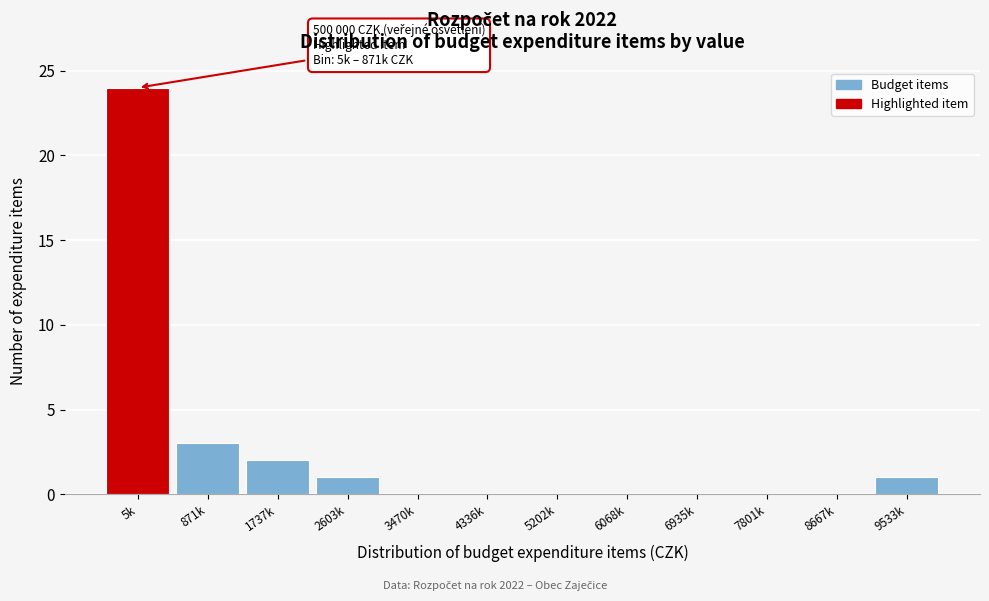

Reading left to right, list all the values displayed in this chart.

5k=24	871k=3	1737k=2	2603k=1	3470k=0	4336k=0	5202k=0	6068k=0	6935k=0	7801k=0	8667k=0	9533k=1